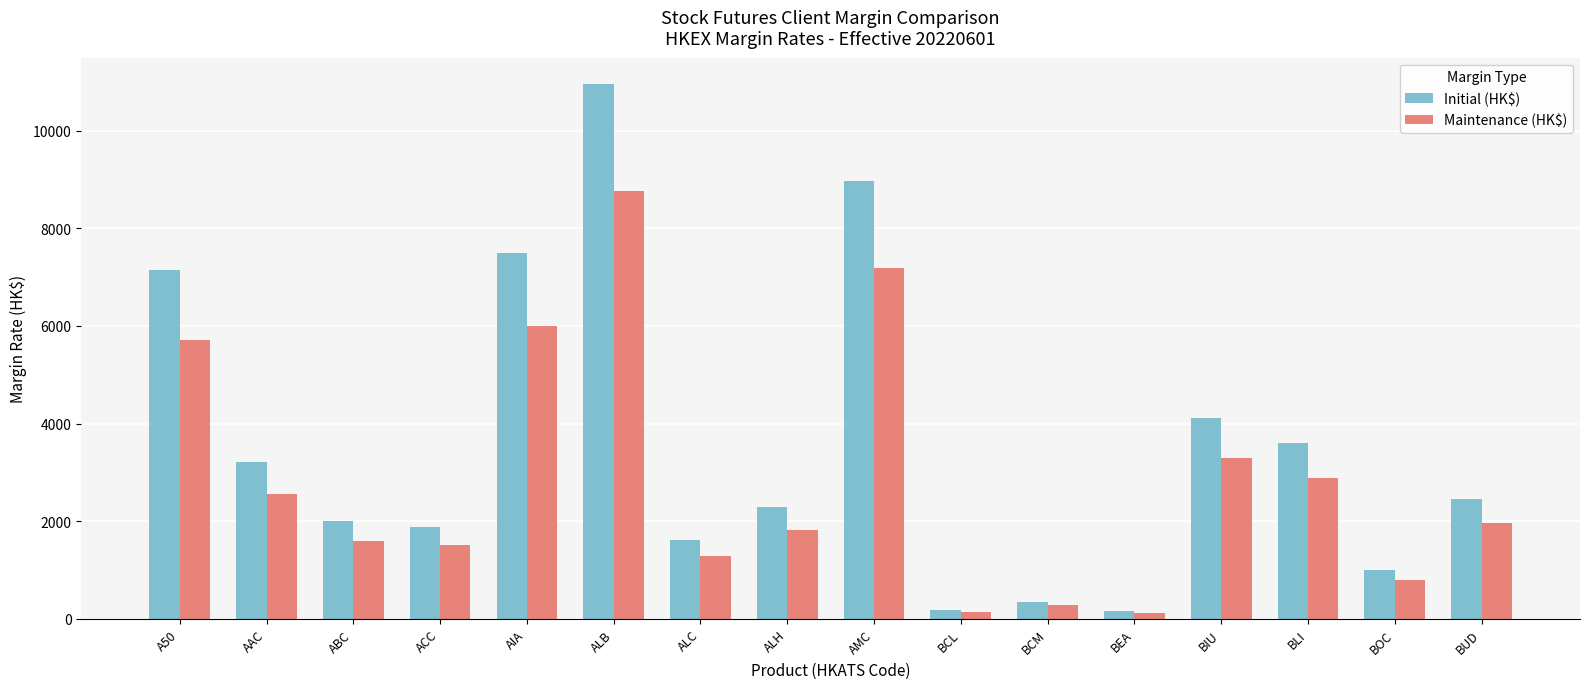

Is it true that Maintenance (HK$) equals 444 at BOC?

False